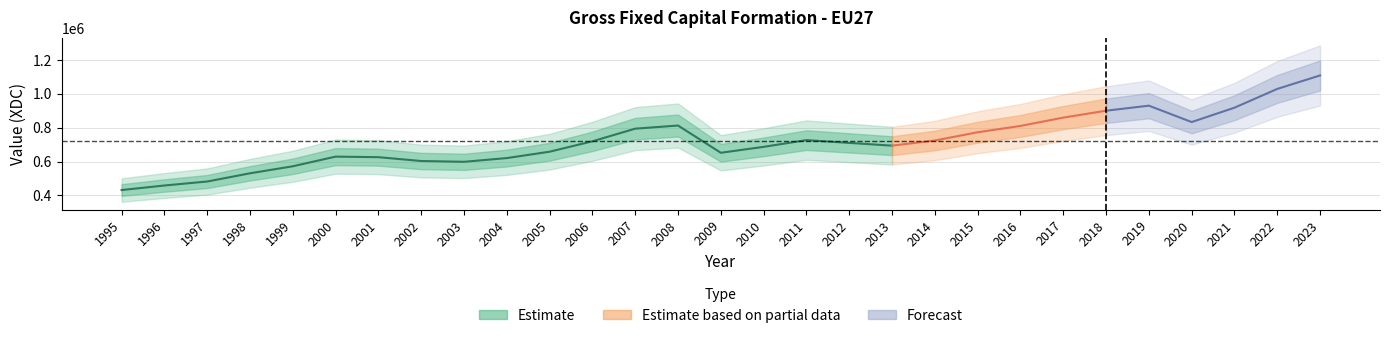

How many lines are shown in the chart?

1